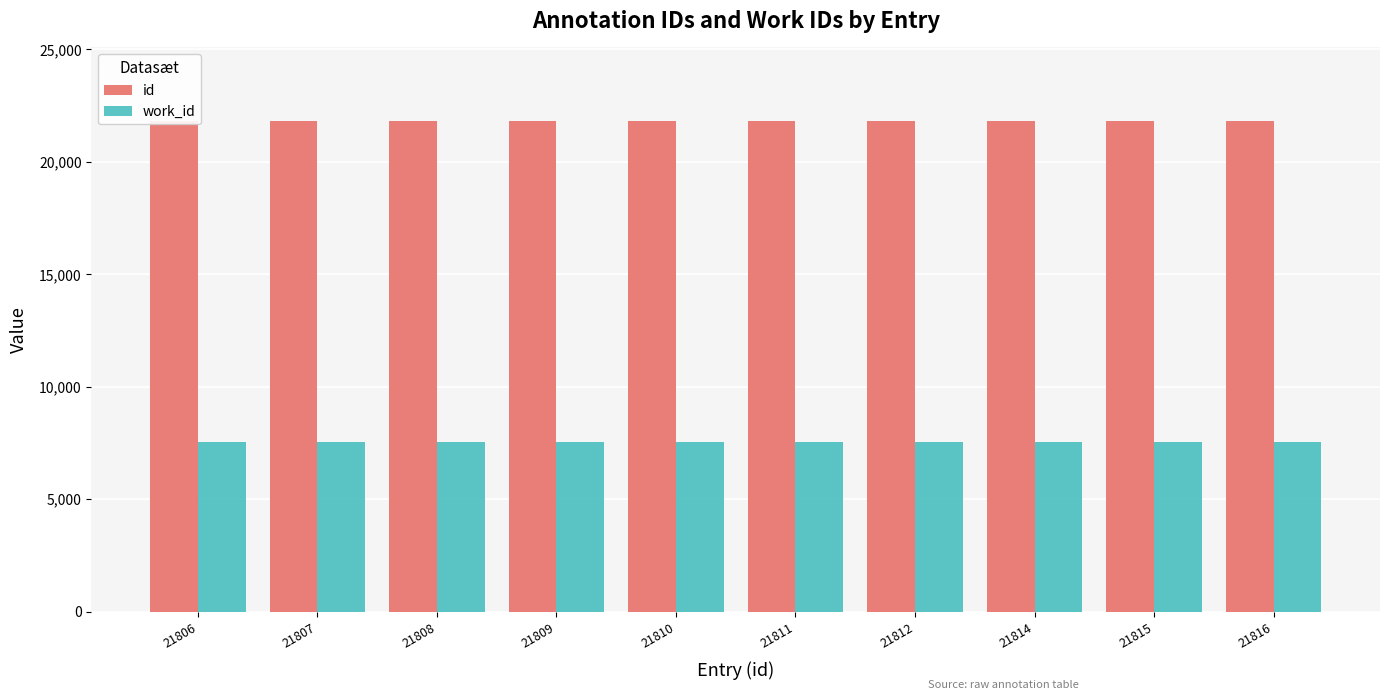

How many data points in id are less than 21811?

5